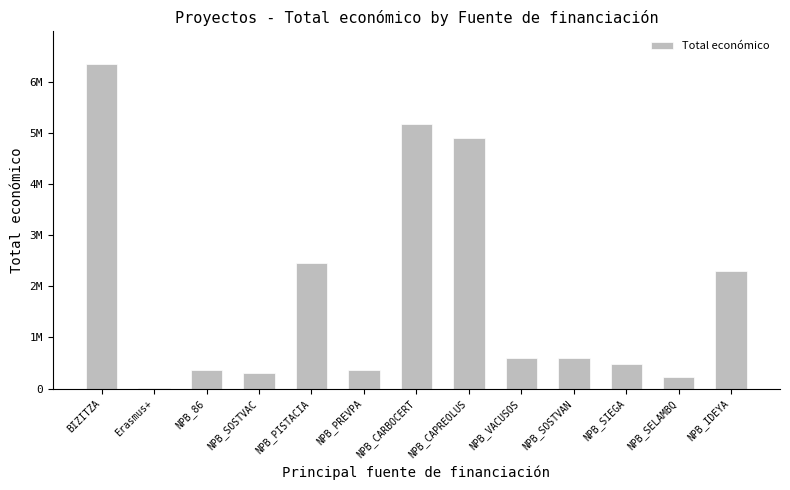

Are the bars grouped side by side (vs. stacked)?

No